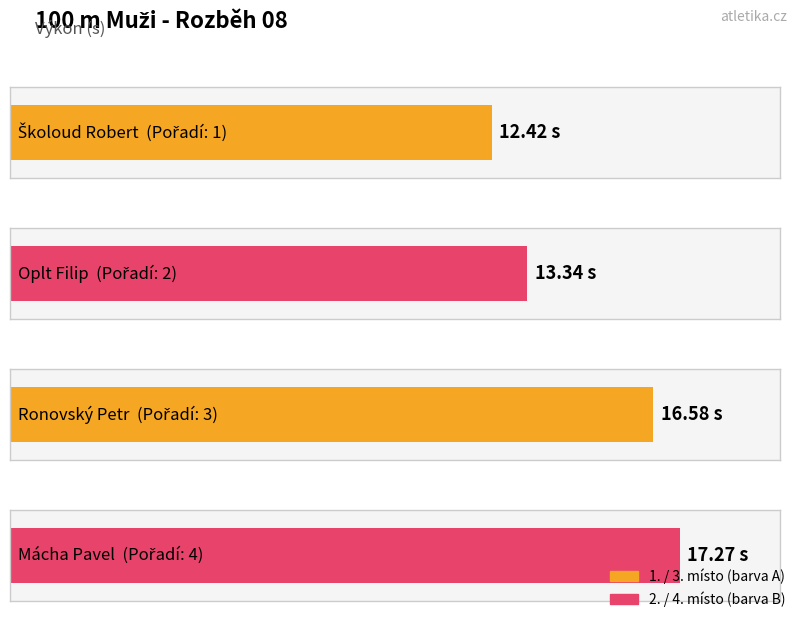

Is it true that the value at Ronovský Petr is 22.4?

False